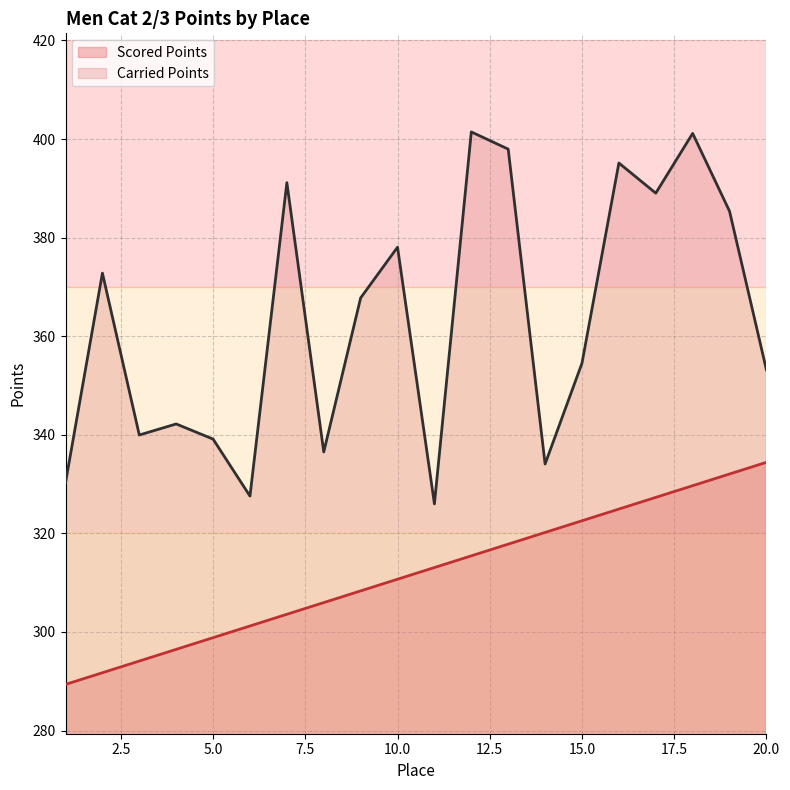

Reading left to right, extract all data points from this chart.

Scored Points: 1=289.4	2=291.7	3=294.1	4=296.5	5=298.9	6=301.2	7=303.6	8=306.0	9=308.3	10=310.7	11=313.1	12=315.5	13=317.8	14=320.2	15=322.6	16=324.9	17=327.3	18=329.7	19=332.0	20=334.4
Carried Points: 1=330.3	2=372.8	3=340.0	4=342.2	5=339.1	6=327.6	7=391.1	8=336.5	9=367.8	10=378.1	11=326.0	12=401.4	13=397.9	14=334.1	15=354.5	16=395.1	17=389.0	18=401.1	19=385.4	20=353.2